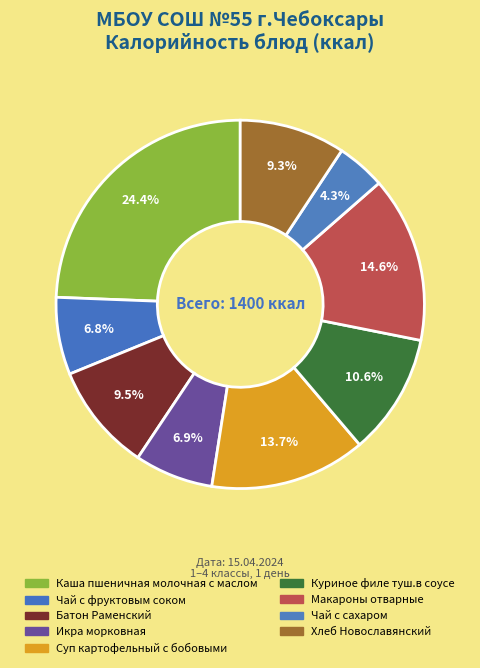

Rank the categories by value from lowest to highest.

Чай с сахаром, Чай с фруктовым соком, Икра морковная, Хлеб Новославянский, Батон Раменский, Куриное филе туш.в соусе, Суп картофельный с бобовыми, Макароны отварные, Каша пшеничная молочная с маслом